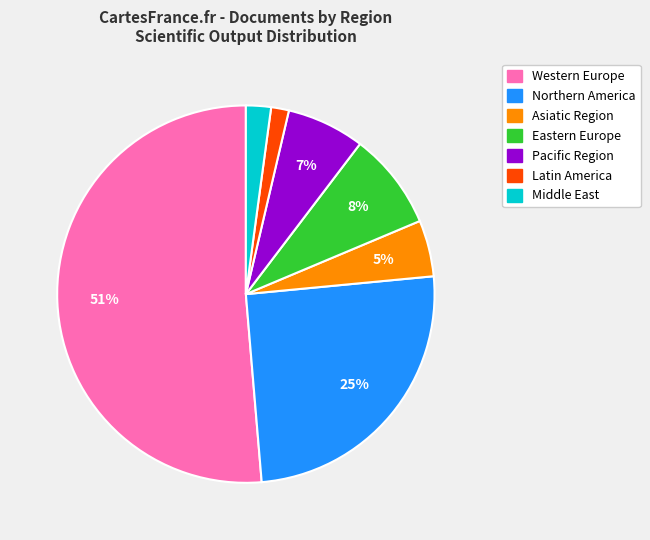

What is the largest slice in the pie chart?

Western Europe